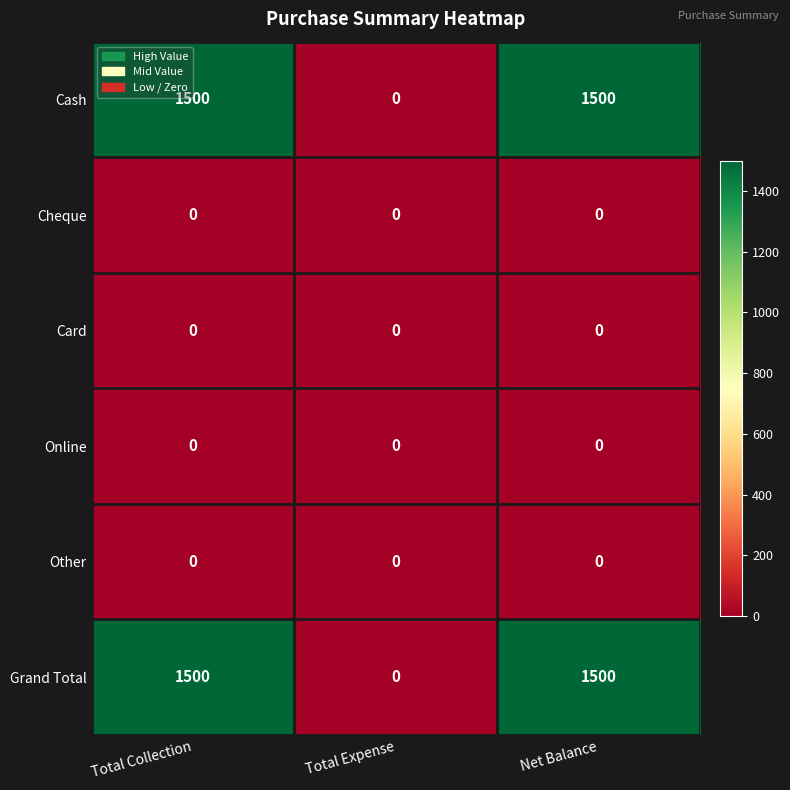

True or false: Card has a value of 0 at Total Expense.

True